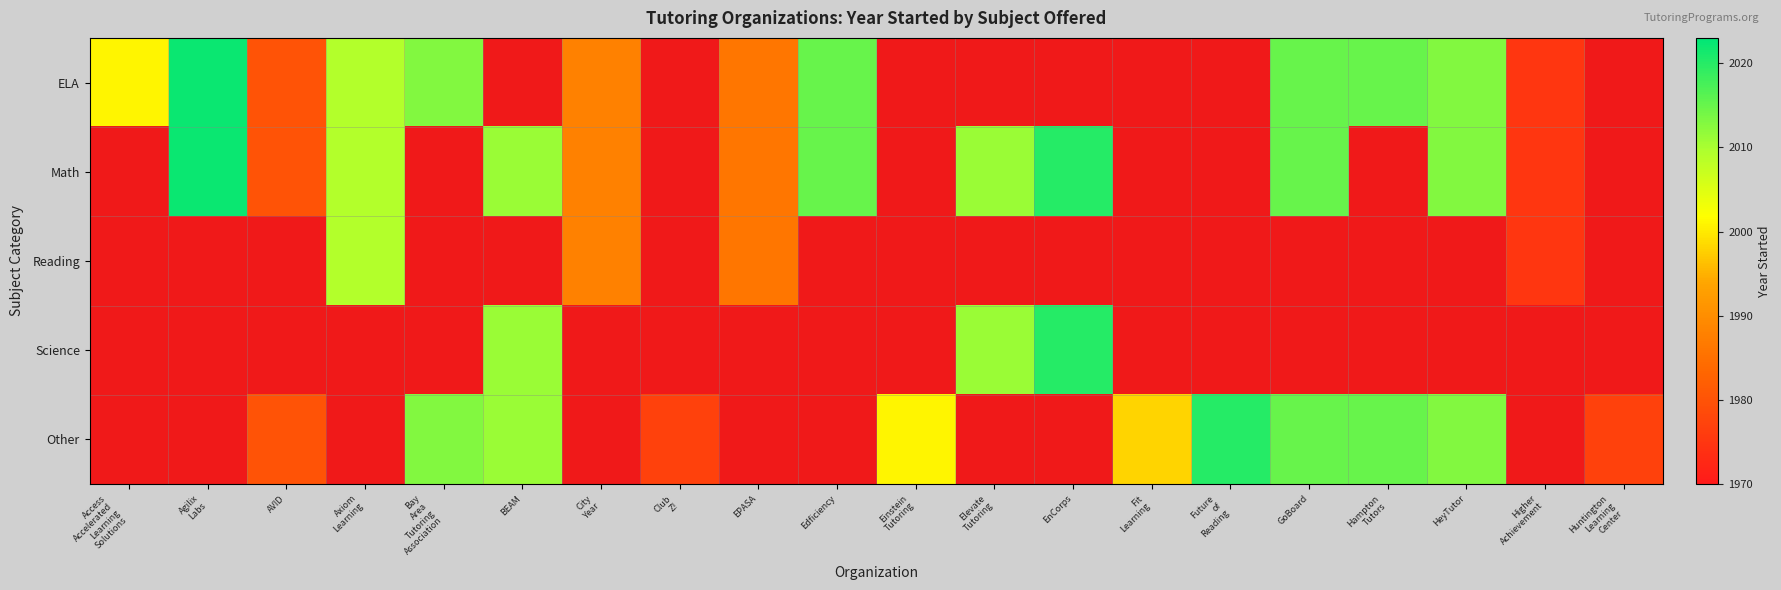

Between Hampton
Tutors and EPASA, which is larger?

Hampton
Tutors